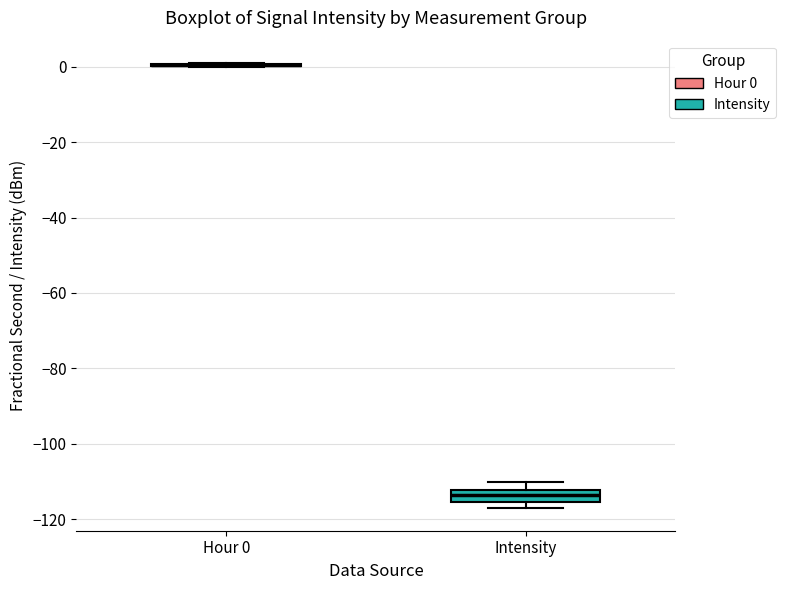

Reading left to right, read every box against the y-axis: the position of its median line, the range the box covers, and the ends of its whiskers. The values are not printed on the chart, so give them approximately, as read against the axis.

Hour 0: box collapsed to a line at 0, whiskers 0 to 0
Intensity: median -114, box -116 to -112, whiskers -118 to -110